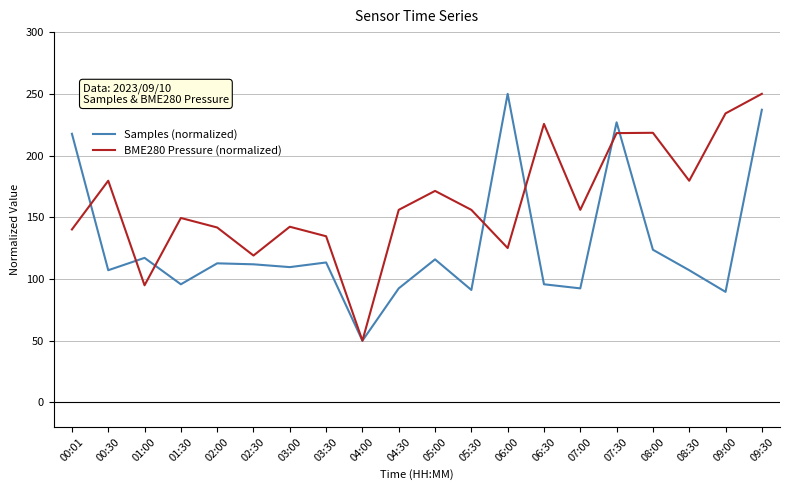

What is the difference between the second highest and minimum values in the Samples (normalized) series?

187.1